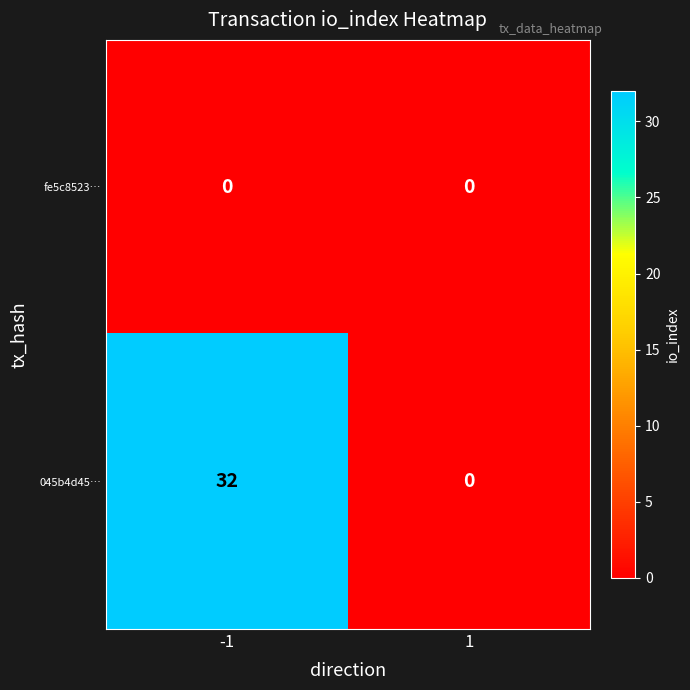

The value of fe5c8523… at -1 is 0. True or false?

True